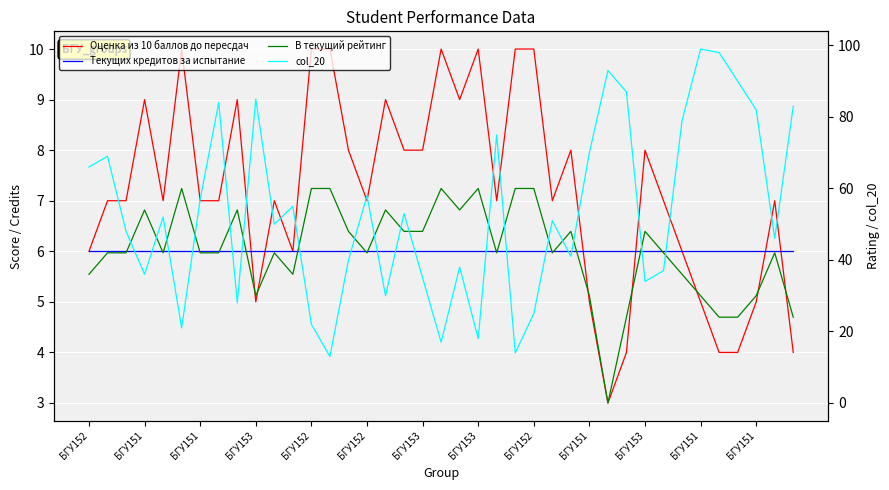

What is the sum of all В текущий рейтинг values?

1662